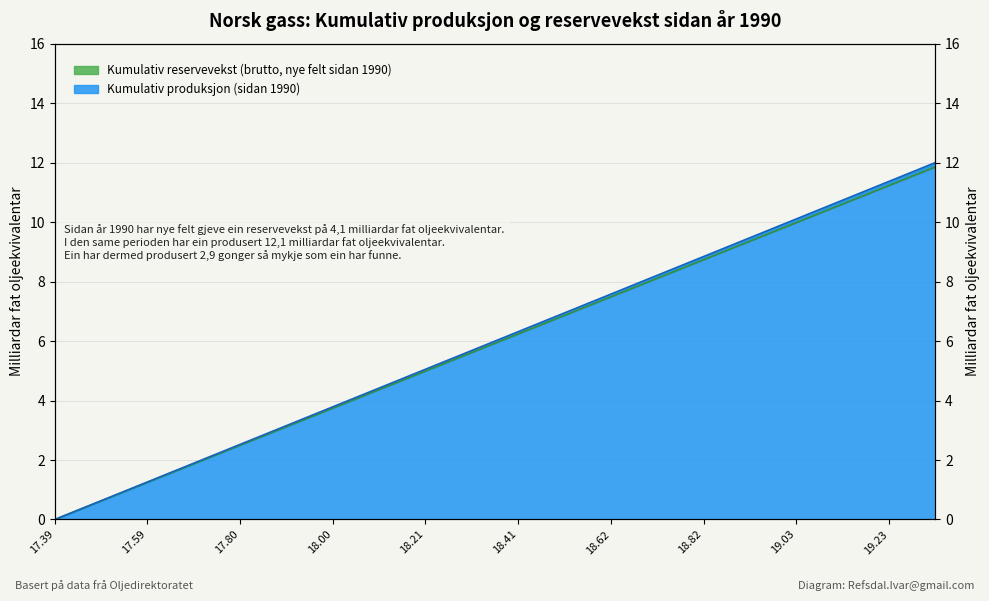

Where is the data nearest to the value 5?

18.21